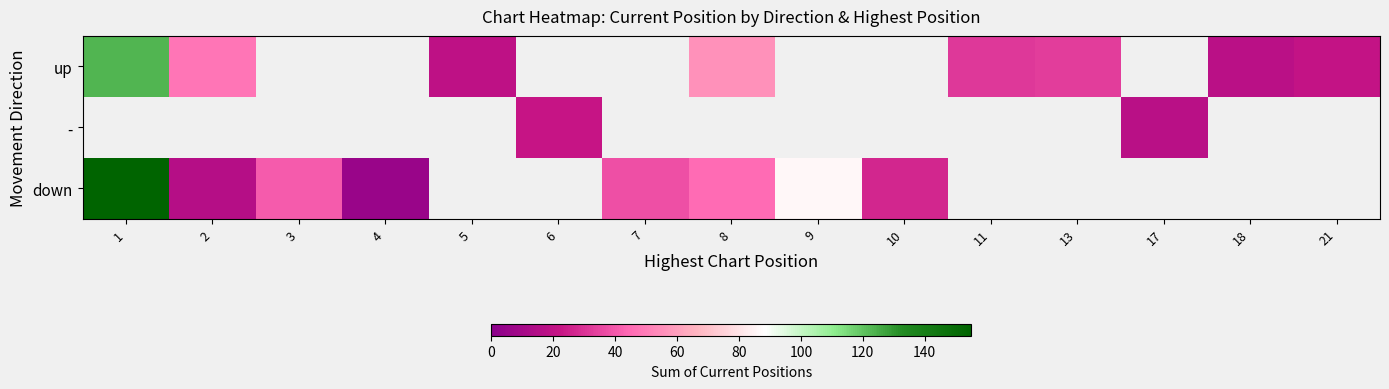

Which series has the widest spread of values?

down